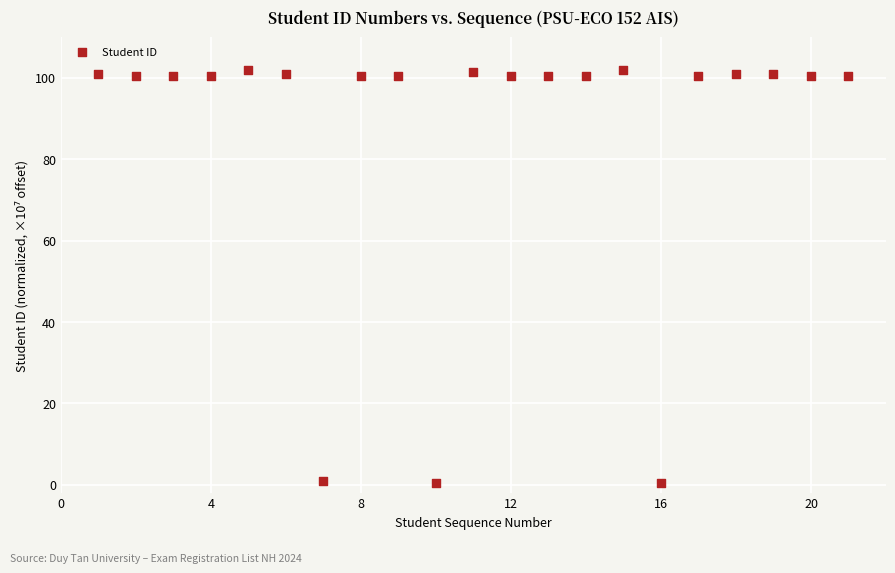

What is the range of Y values (max minus min)?

101.5